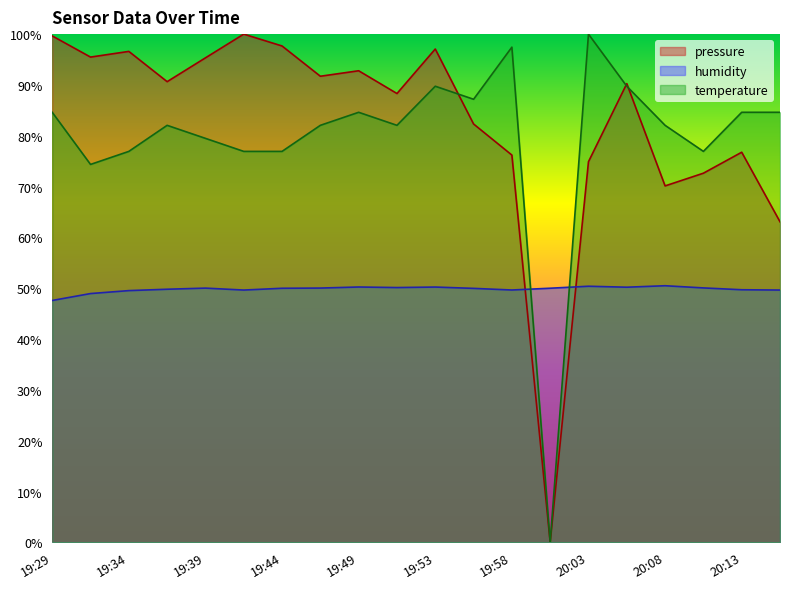

What value does the temperature series have at 20:06?

89.7